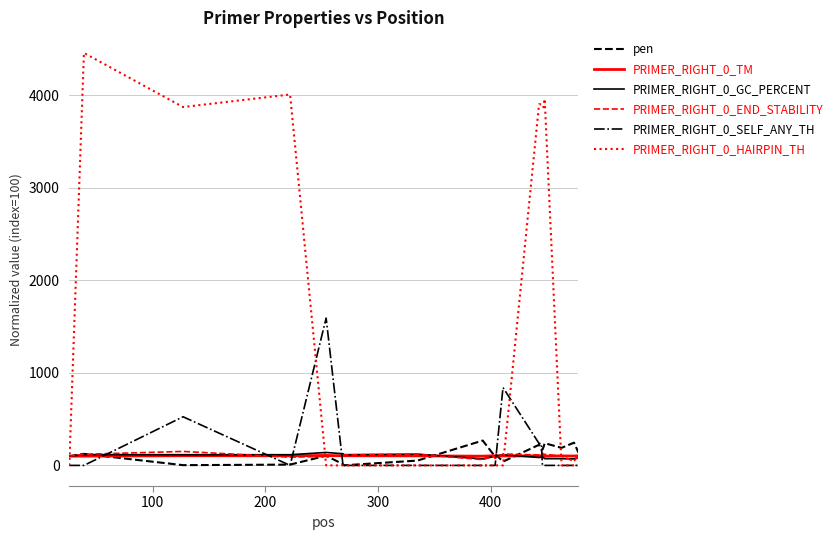

Which series has the widest spread of values?

PRIMER_RIGHT_0_HAIRPIN_TH